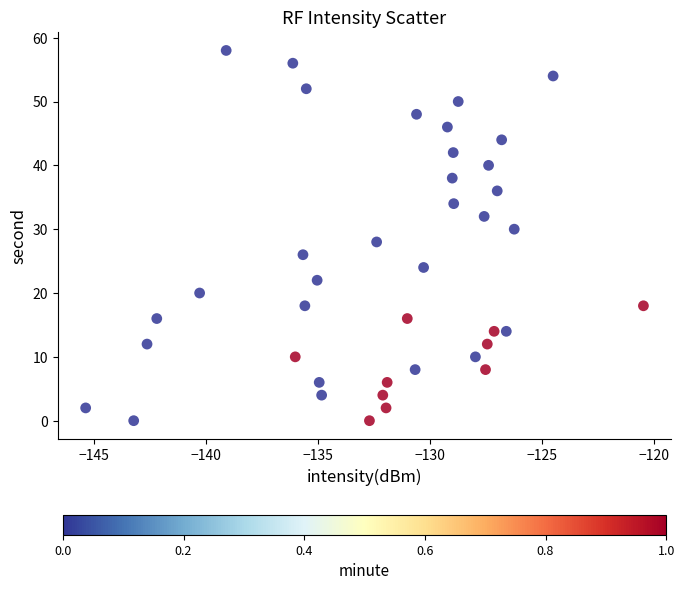

What is the range of Y values (max minus min)?

58